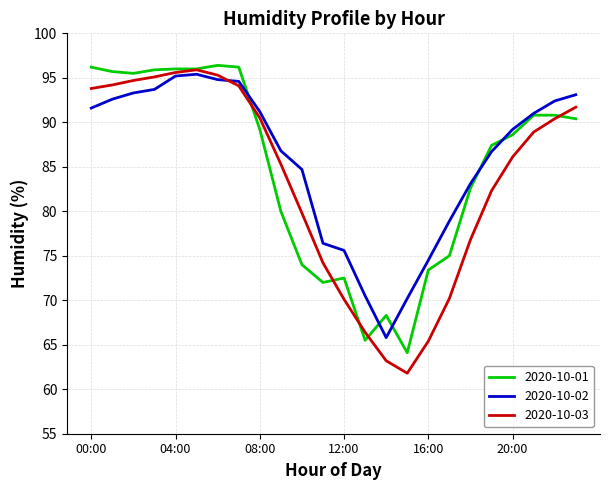

What is the minimum value shown in the chart?

61.8